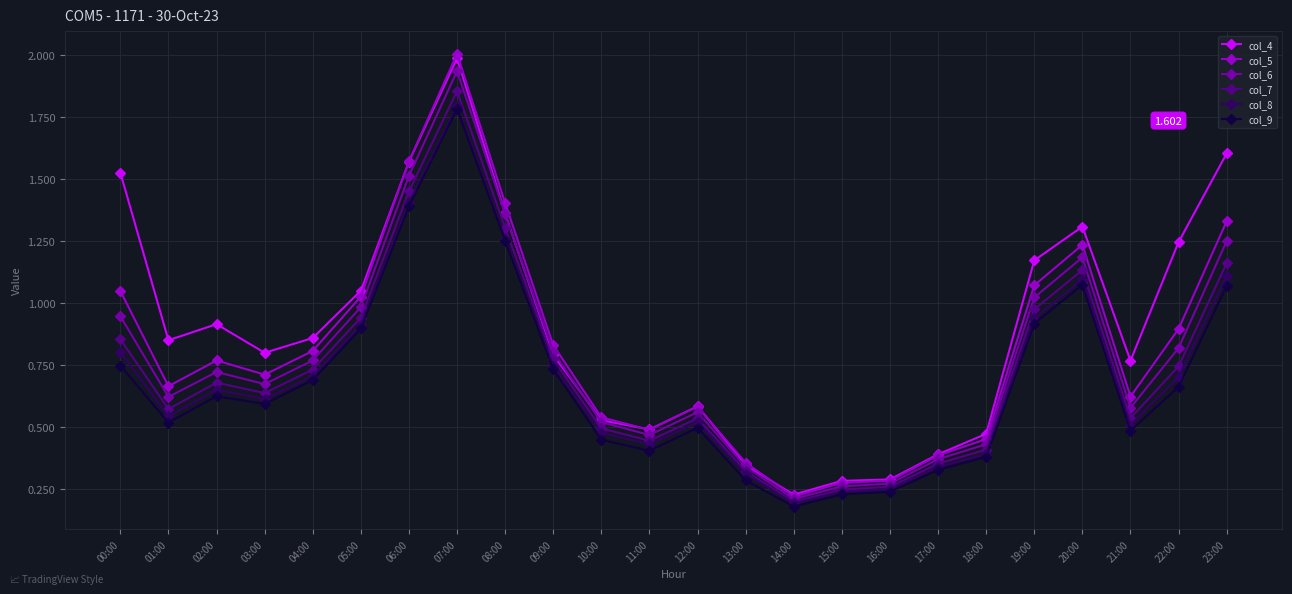

Is the value of col_7 at 07:00 greater than the value of col_6 at 18:00?

Yes